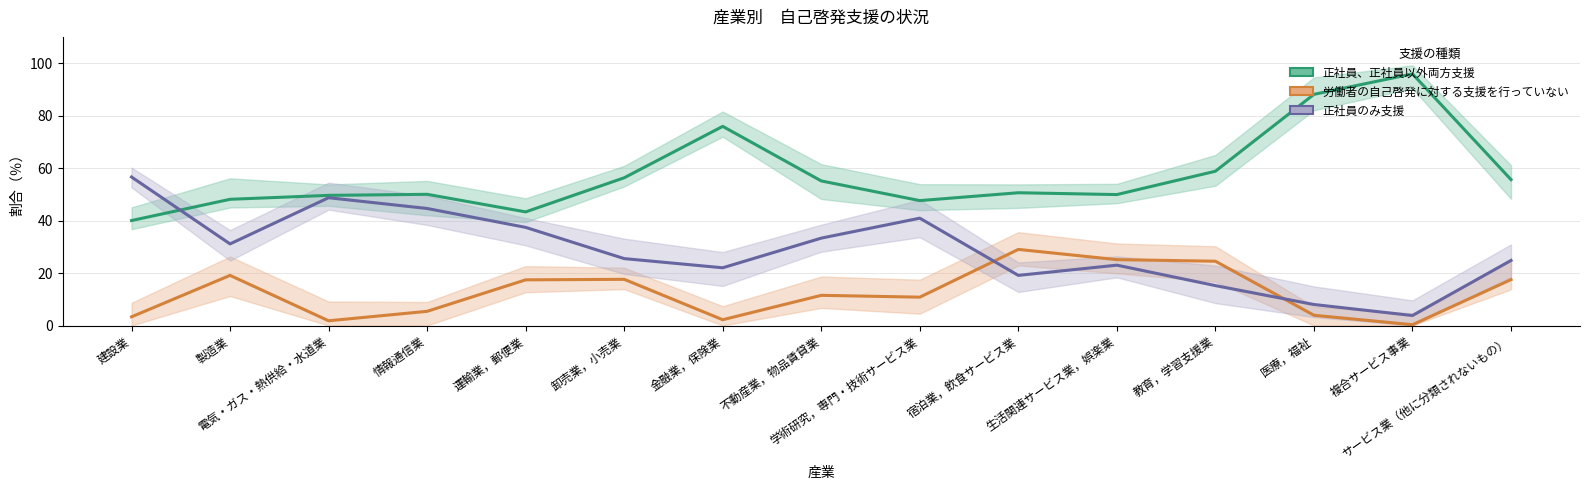

Which series changed the most between 卸売業，小売業 and 不動産業，物品賃貸業?

正社員のみ支援